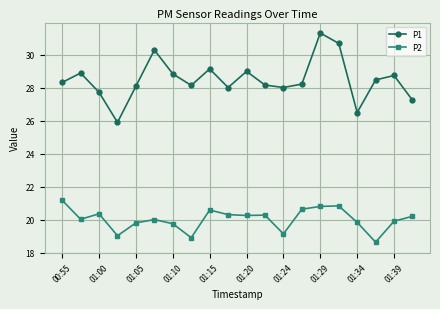

What is the difference between the maximum and second lowest values in the P1 series?

4.8